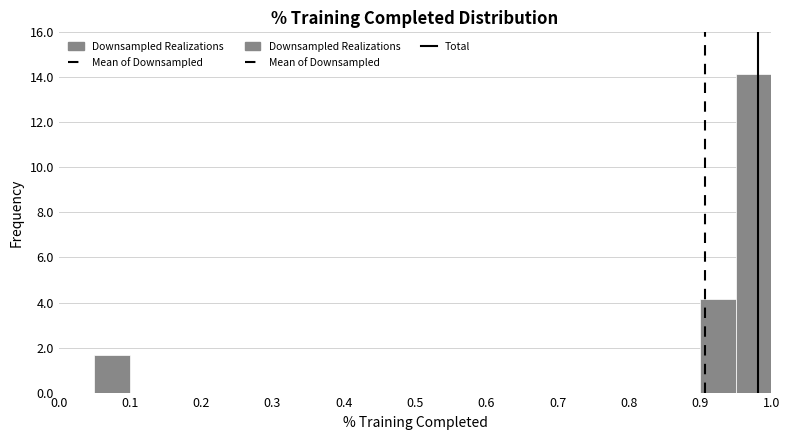

Over which range of the x-axis is the bar tallest?

0.95 to 1.00